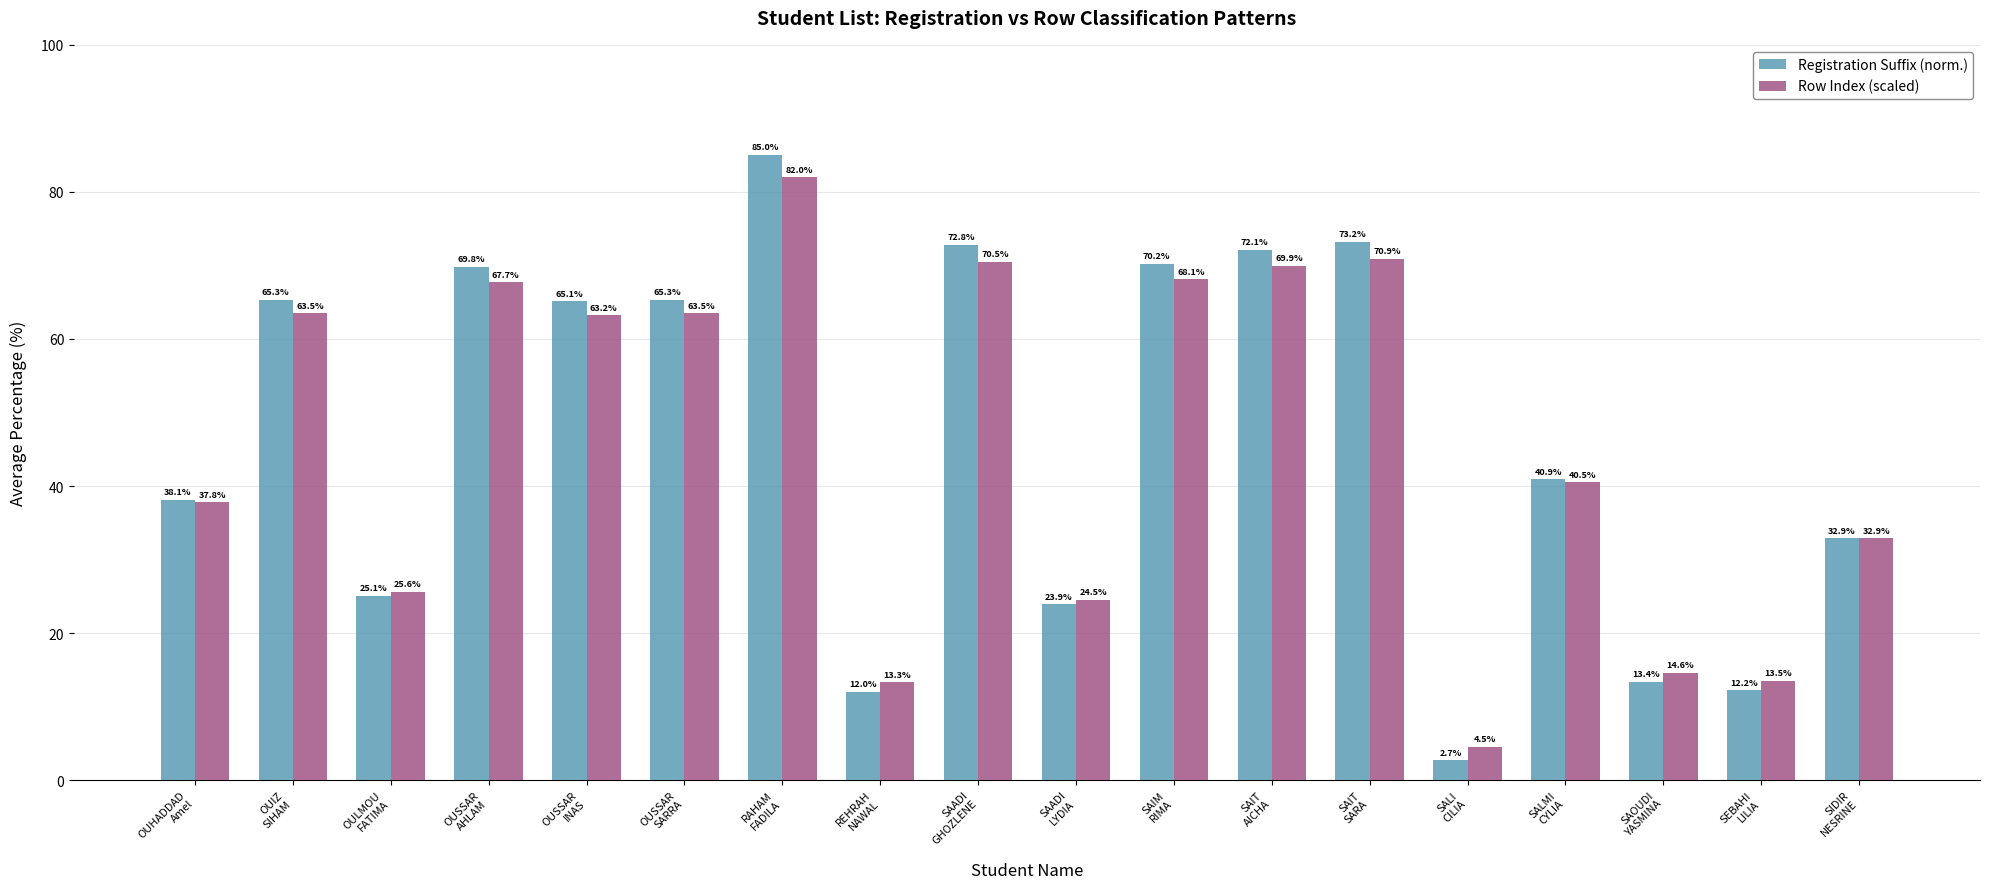

Between SALMI
CYLIA and SEBAHI
LILIA, which series saw the biggest shift?

Registration Suffix (norm.)